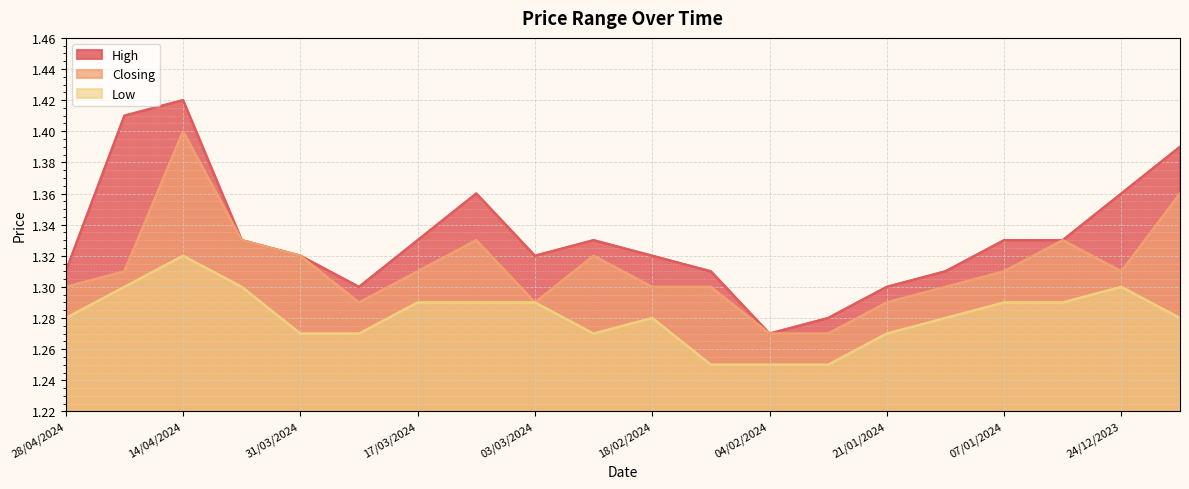

True or false: Closing and High cross at least once.

False